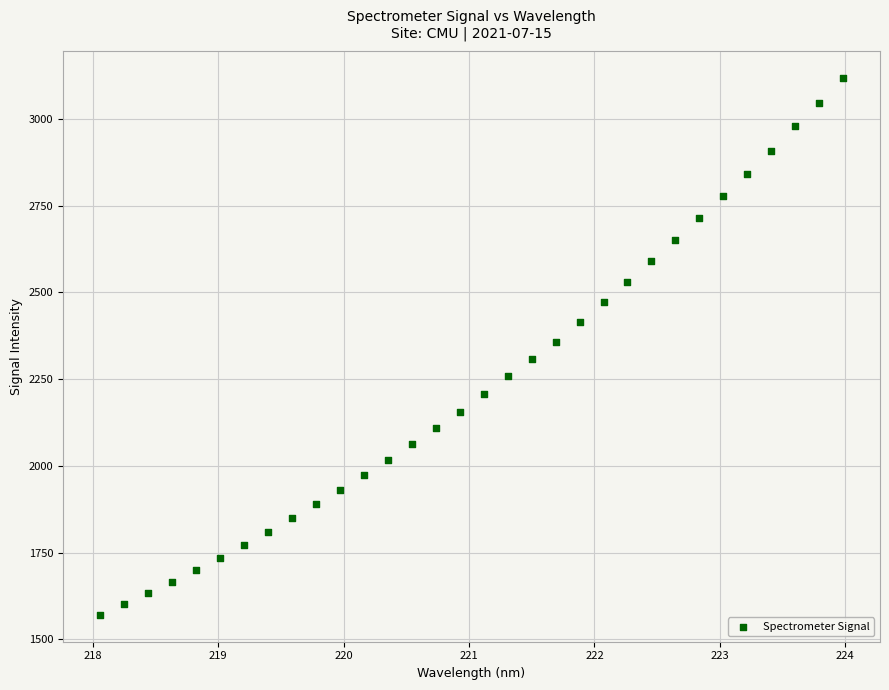

What is the range of Y values (max minus min)?

1547.4